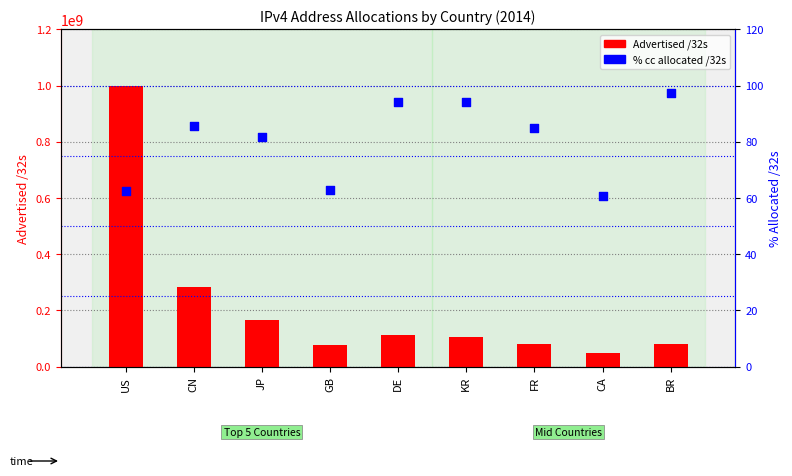

Is the value of Advertised /32s at CA greater than the value of % cc allocated /32s at FR?

Yes